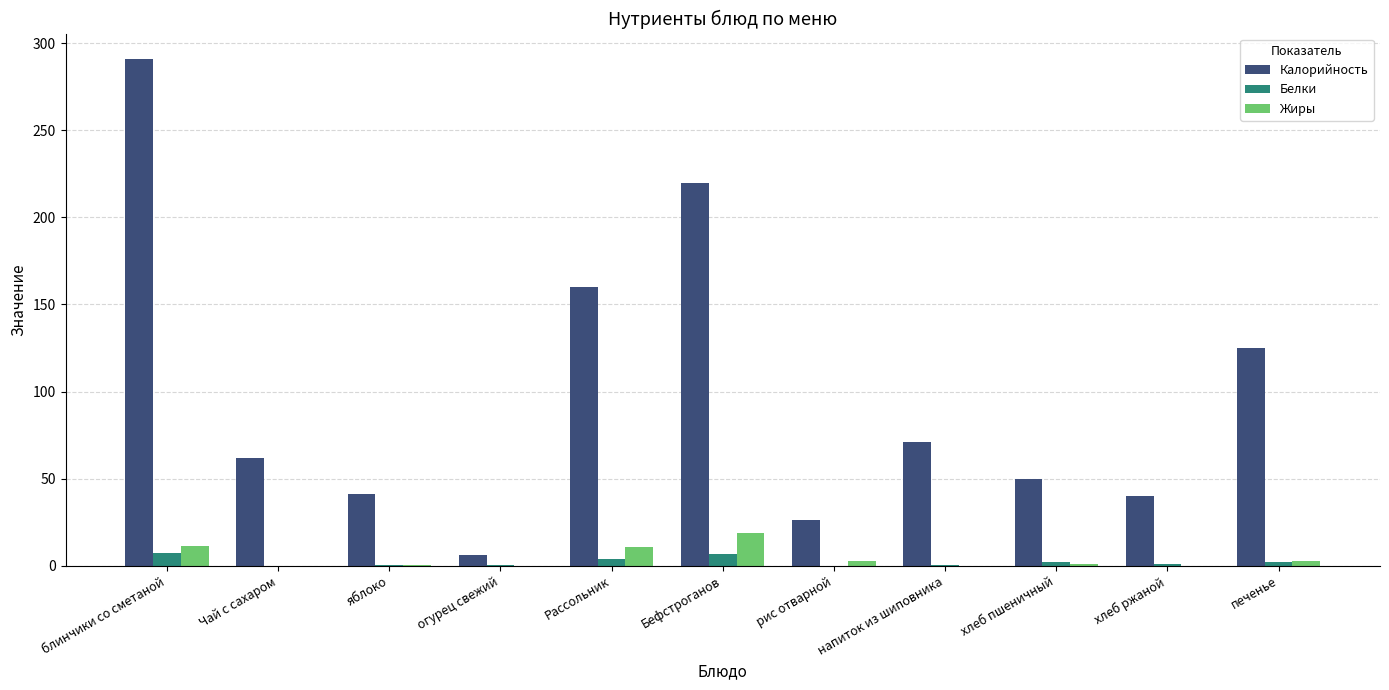

What is the sum of all Жиры values?

47.8